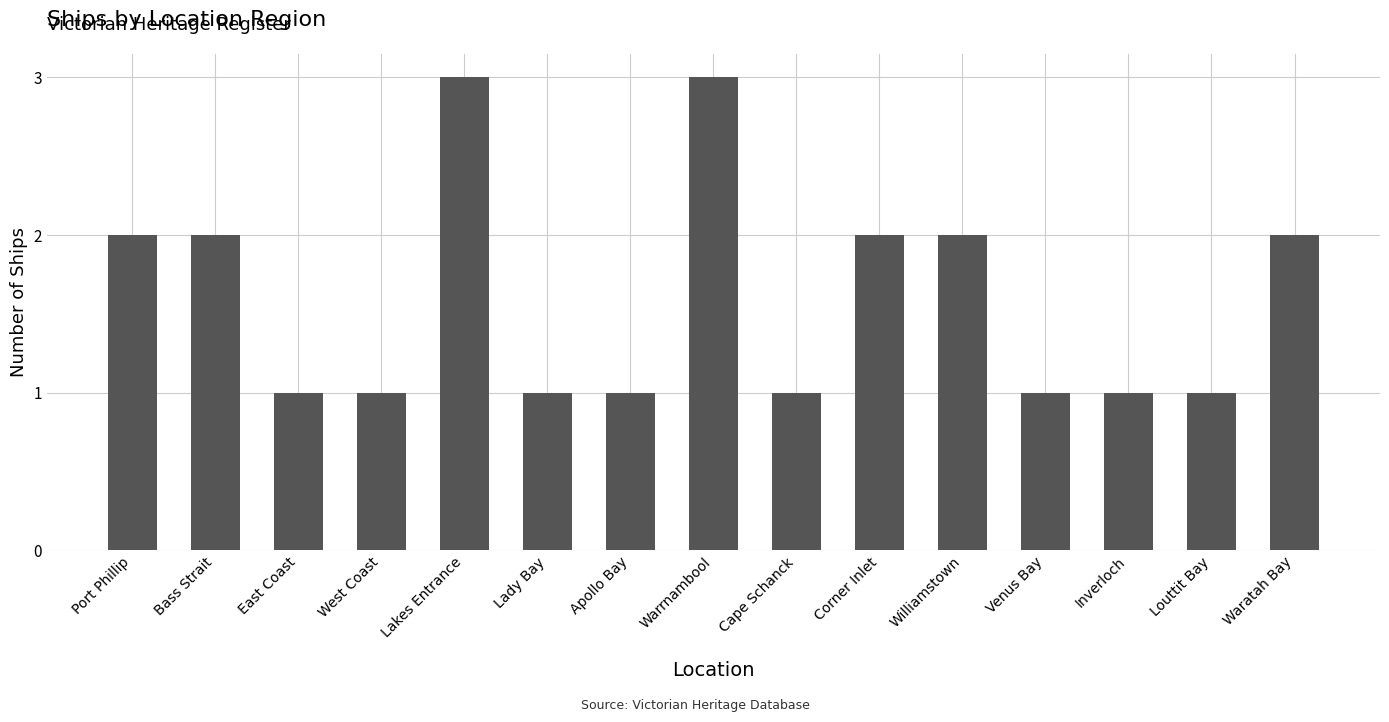

What is the greatest value displayed?

3